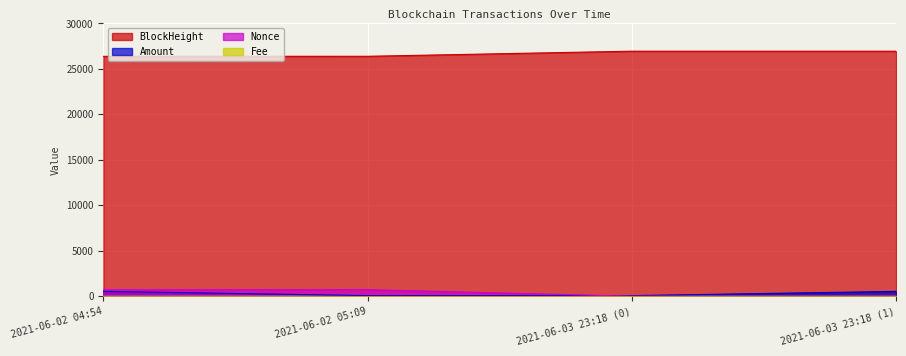

What is the value of the Nonce point at the 1st from the left?

708.0